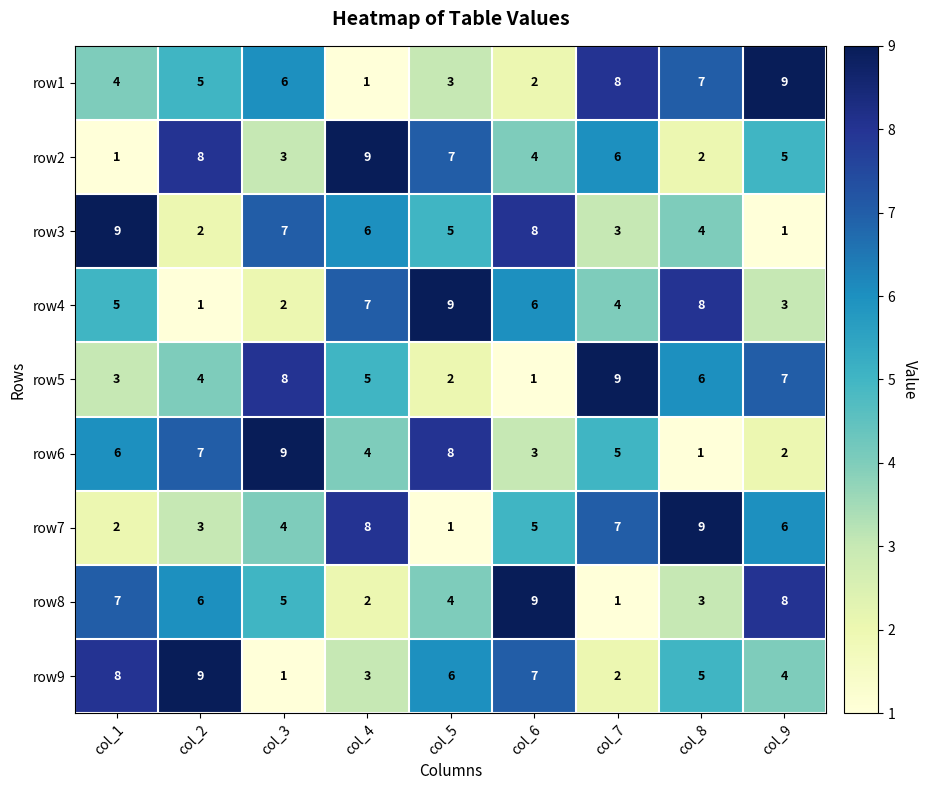

Is it true that row3 equals 16 at col_1?

False